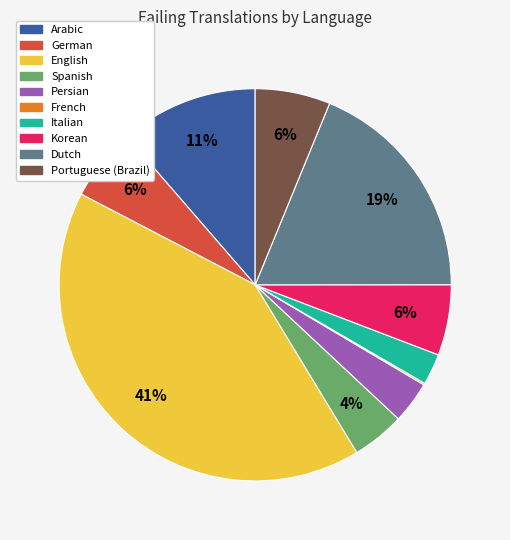

True or false: German accounts for 1% of the total.

False